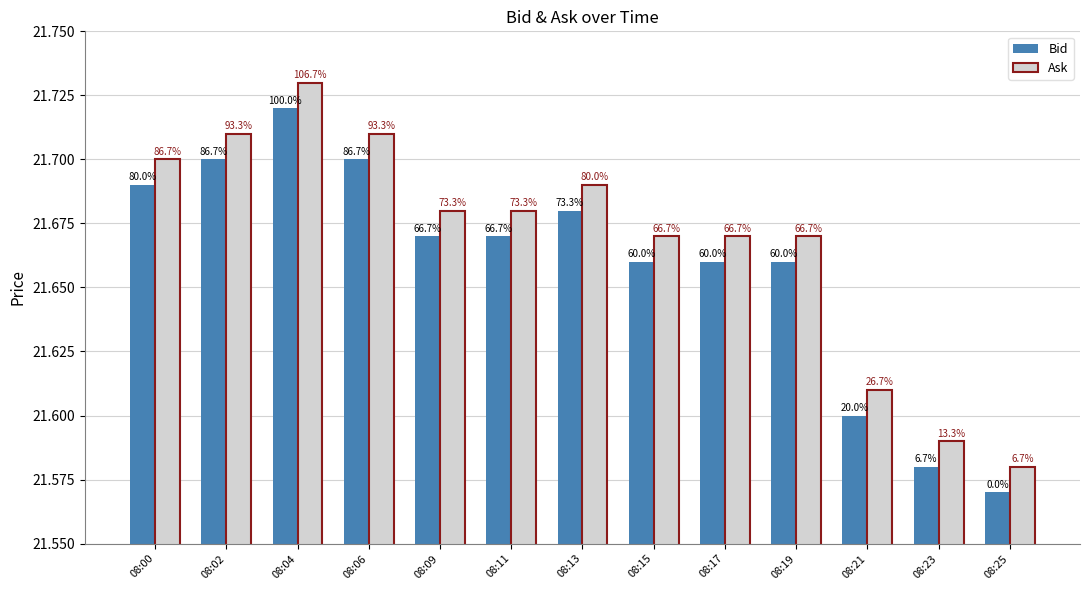

What are all the series names shown in the legend?

Bid, Ask